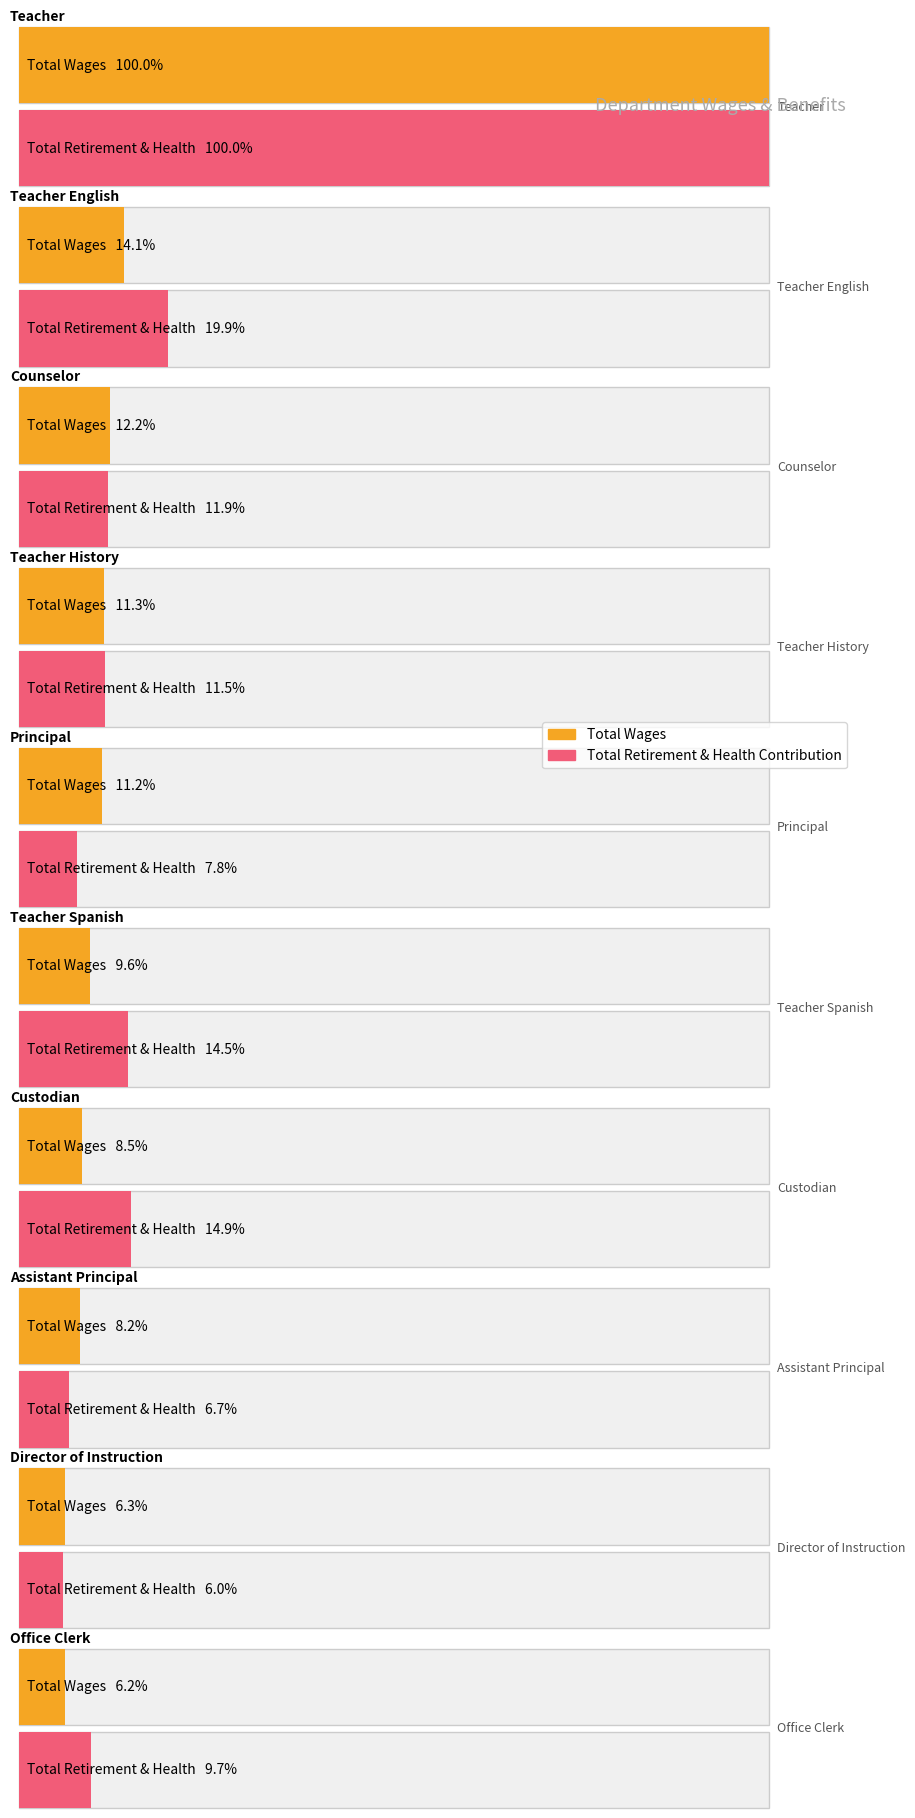

Is the value of Total Wages at Teacher History greater than the value of Total Retirement & Health Contribution at Assistant Principal?

Yes